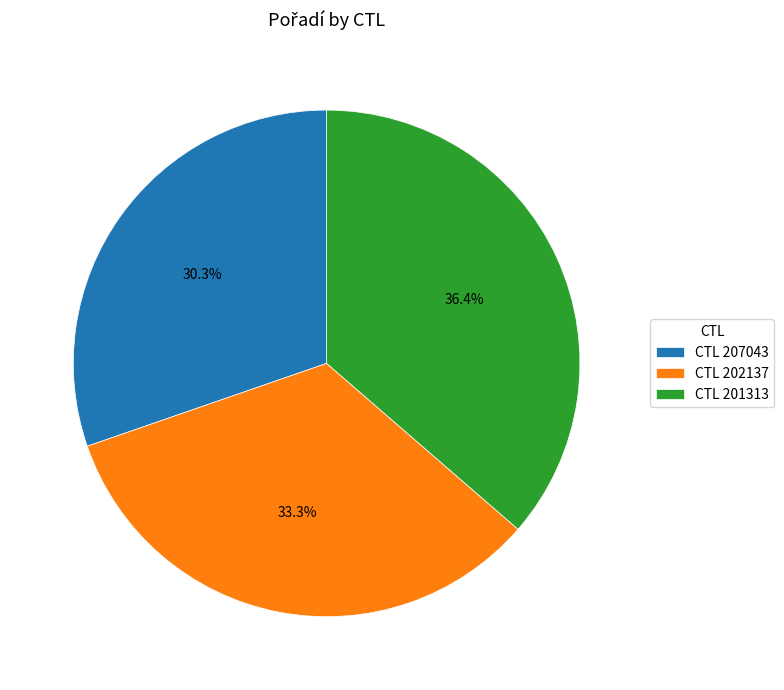

Count the number of slices in the pie.

3